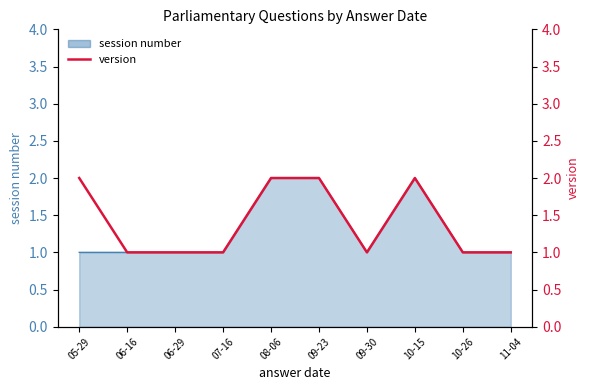

How many interior local peaks (higher than both neighbors) does the data have?

1